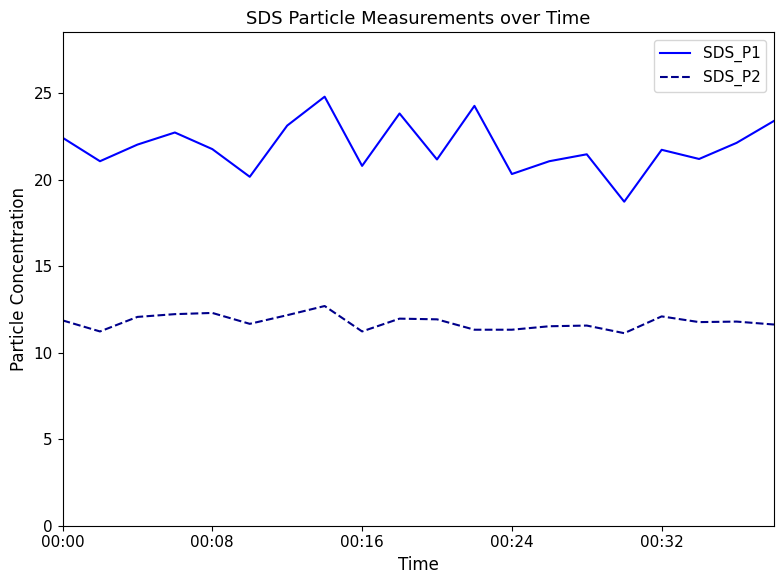

Does the chart display data point markers on the line(s)?

No